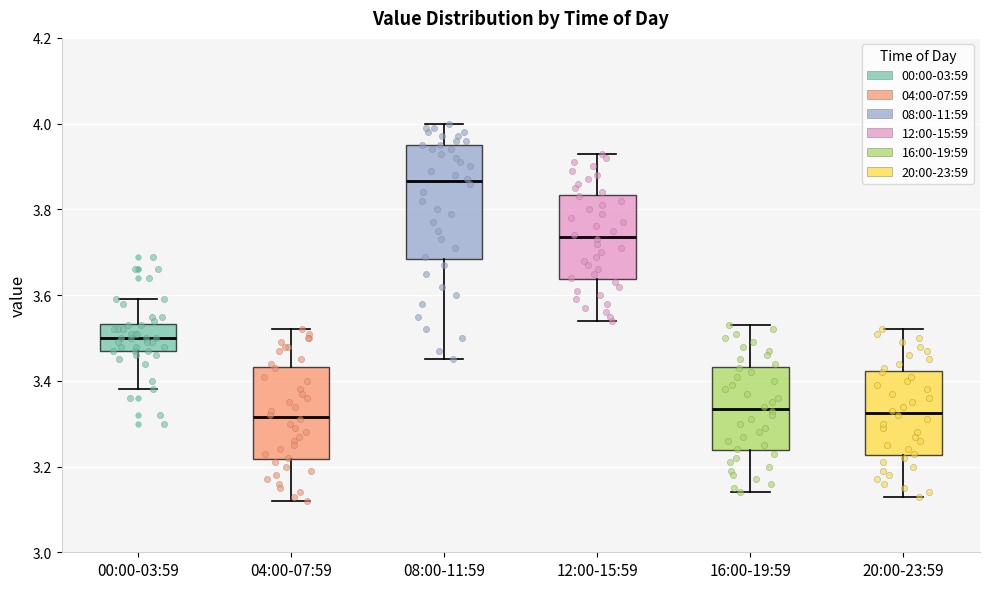

Reading left to right, read every box against the y-axis: the position of its median line, the range the box covers, and the ends of its whiskers. The values are not printed on the chart, so give them approximately, as read against the axis.

00:00-03:59: median 3.50, box 3.48 to 3.54, whiskers 3.38 to 3.60
04:00-07:59: median 3.32, box 3.22 to 3.44, whiskers 3.12 to 3.52
08:00-11:59: median 3.86, box 3.68 to 3.96, whiskers 3.46 to 4.00
12:00-15:59: median 3.74, box 3.64 to 3.84, whiskers 3.54 to 3.94
16:00-19:59: median 3.34, box 3.24 to 3.44, whiskers 3.14 to 3.54
20:00-23:59: median 3.32, box 3.22 to 3.42, whiskers 3.14 to 3.52